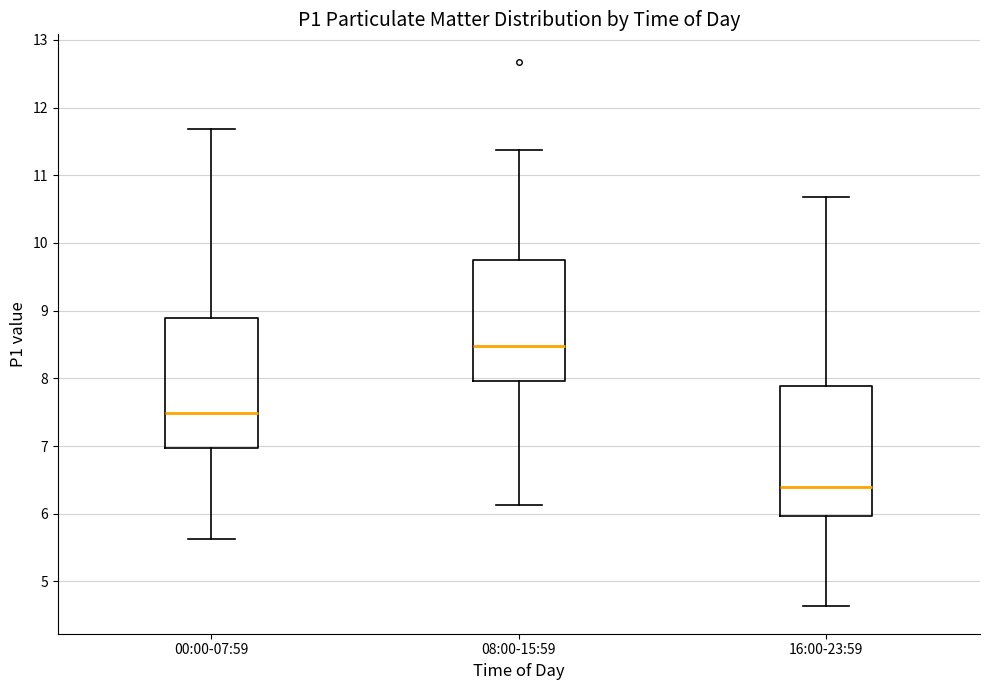

Reading left to right, transcribe this box plot: for each box, give where its median line is, the range the box spans, and where its two whiskers end, as read against the y-axis. The values are not printed on the chart, so give them approximately, as read against the axis.

00:00-07:59: median 7.5, box 7.0 to 8.9, whiskers 5.6 to 11.7
08:00-15:59: median 8.5, box 8.0 to 9.7, whiskers 6.1 to 11.4
16:00-23:59: median 6.4, box 6.0 to 7.9, whiskers 4.6 to 10.7